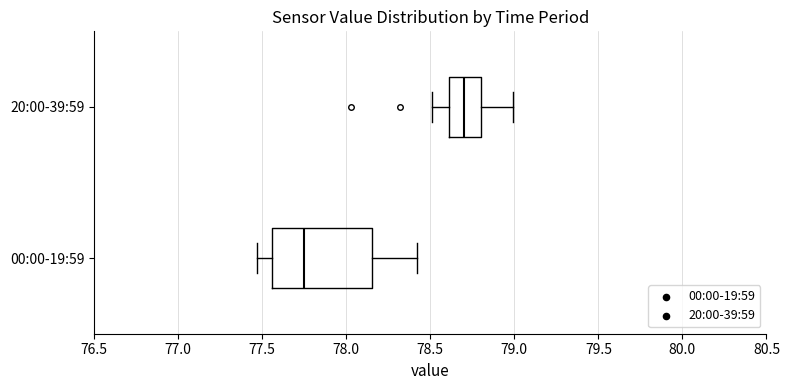

Where does the right whisker of the box for 20:00-39:59 end on the x-axis? The values are not printed on the chart, so give them approximately, as read against the axis.

79.00